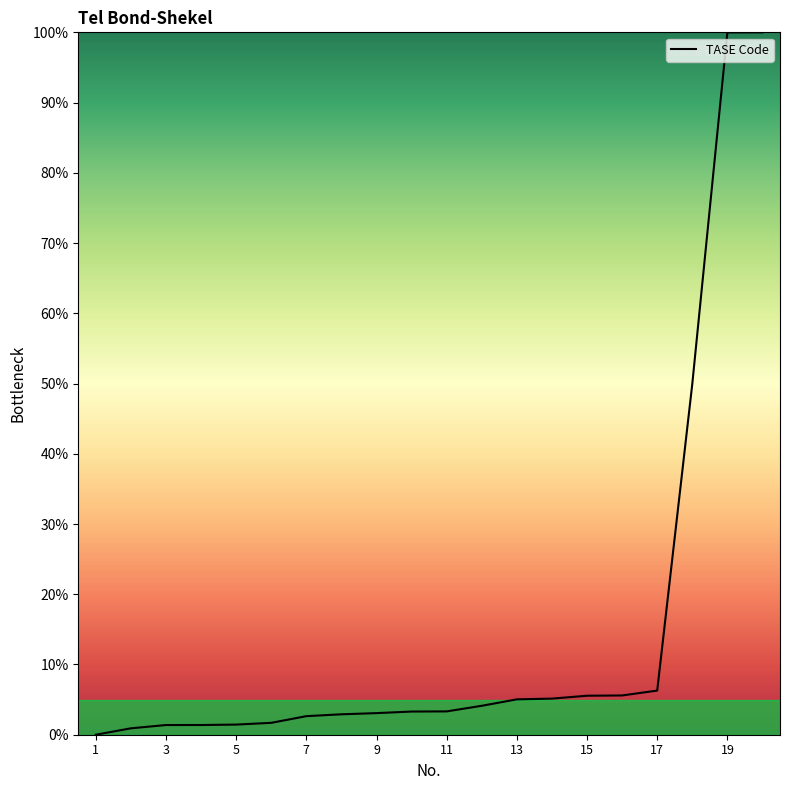

What is the difference between the maximum and minimum values?

100.0